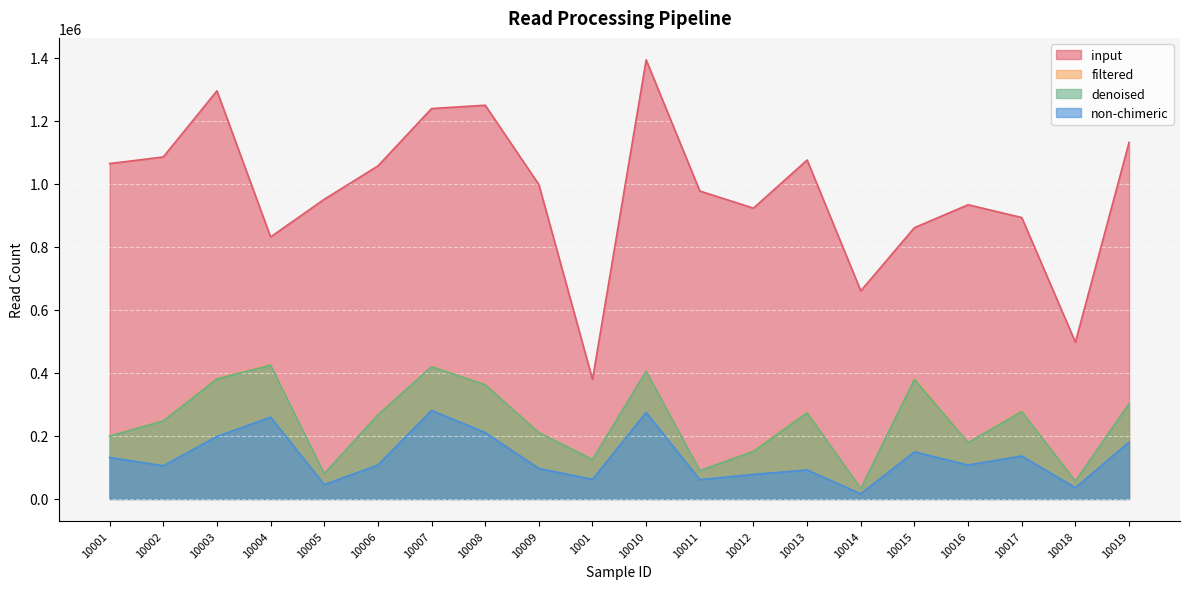

True or false: non-chimeric and filtered intersect in this chart.

False